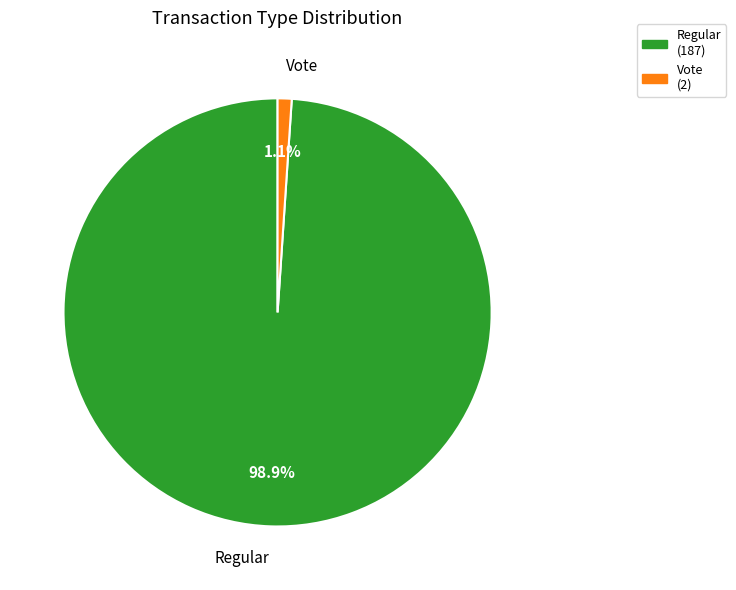

The Vote slice represents 1% of the pie. True or false?

True